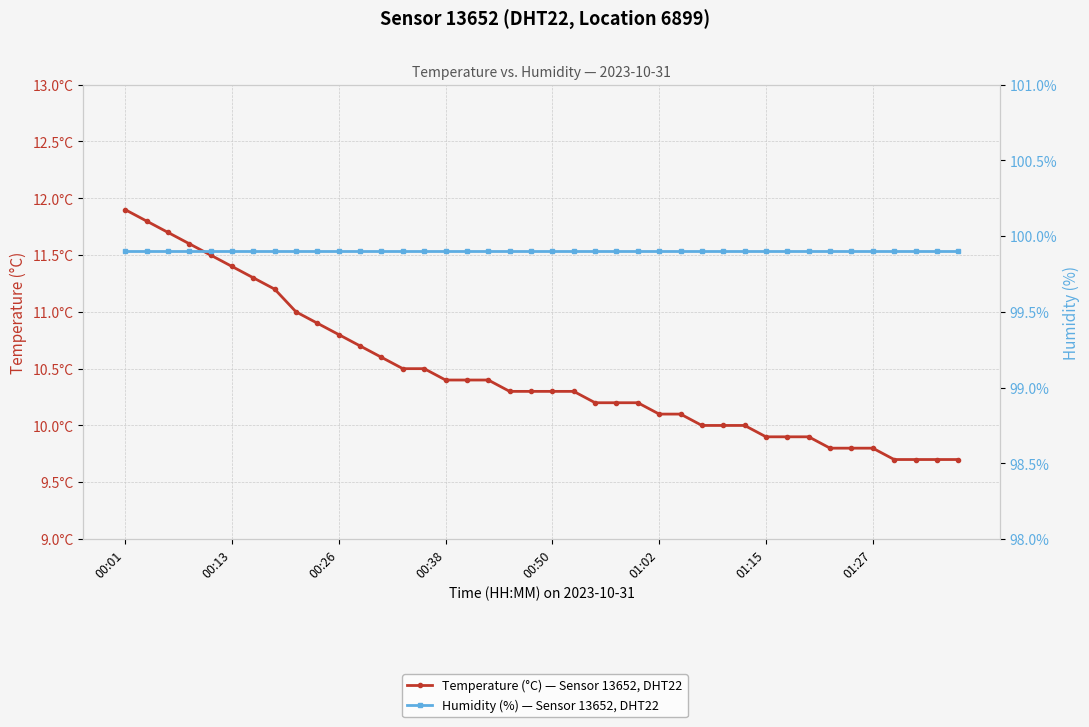

Reading right to left, extract all data points from this chart.

Temperature (°C) — Sensor 13652, DHT22: 9.7	9.7	9.7	9.7	9.8	9.8	9.8	9.9	9.9	9.9	10.0	10.0	10.0	10.1	10.1	10.2	10.2	10.2	10.3	10.3	10.3	10.3	10.4	10.4	10.4	10.5	10.5	10.6	10.7	10.8	10.9	11.0	11.2	11.3	11.4	11.5	11.6	11.7	11.8	11.9
Humidity (%) — Sensor 13652, DHT22: 99.9	99.9	99.9	99.9	99.9	99.9	99.9	99.9	99.9	99.9	99.9	99.9	99.9	99.9	99.9	99.9	99.9	99.9	99.9	99.9	99.9	99.9	99.9	99.9	99.9	99.9	99.9	99.9	99.9	99.9	99.9	99.9	99.9	99.9	99.9	99.9	99.9	99.9	99.9	99.9